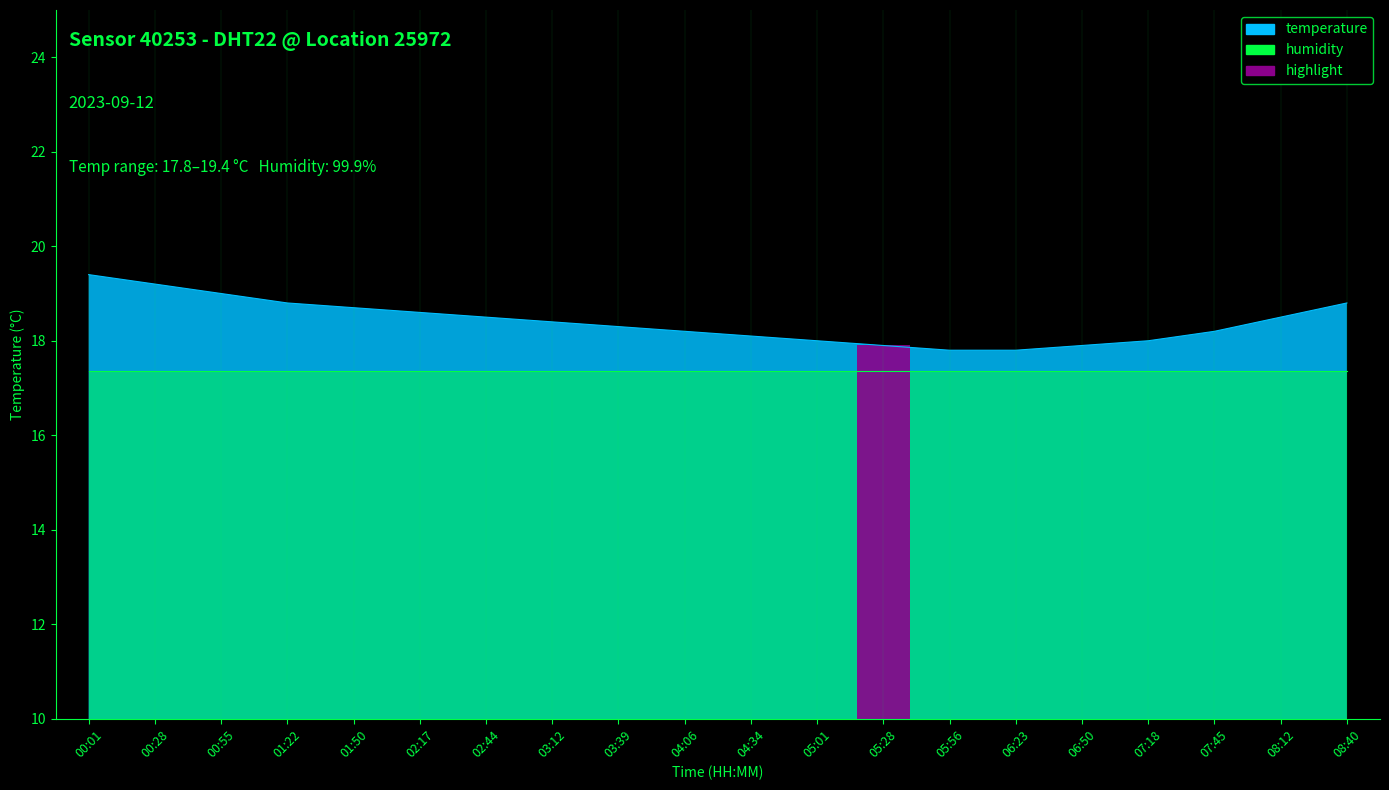

What is the change in value from 01:22 to 04:06?

-0.6